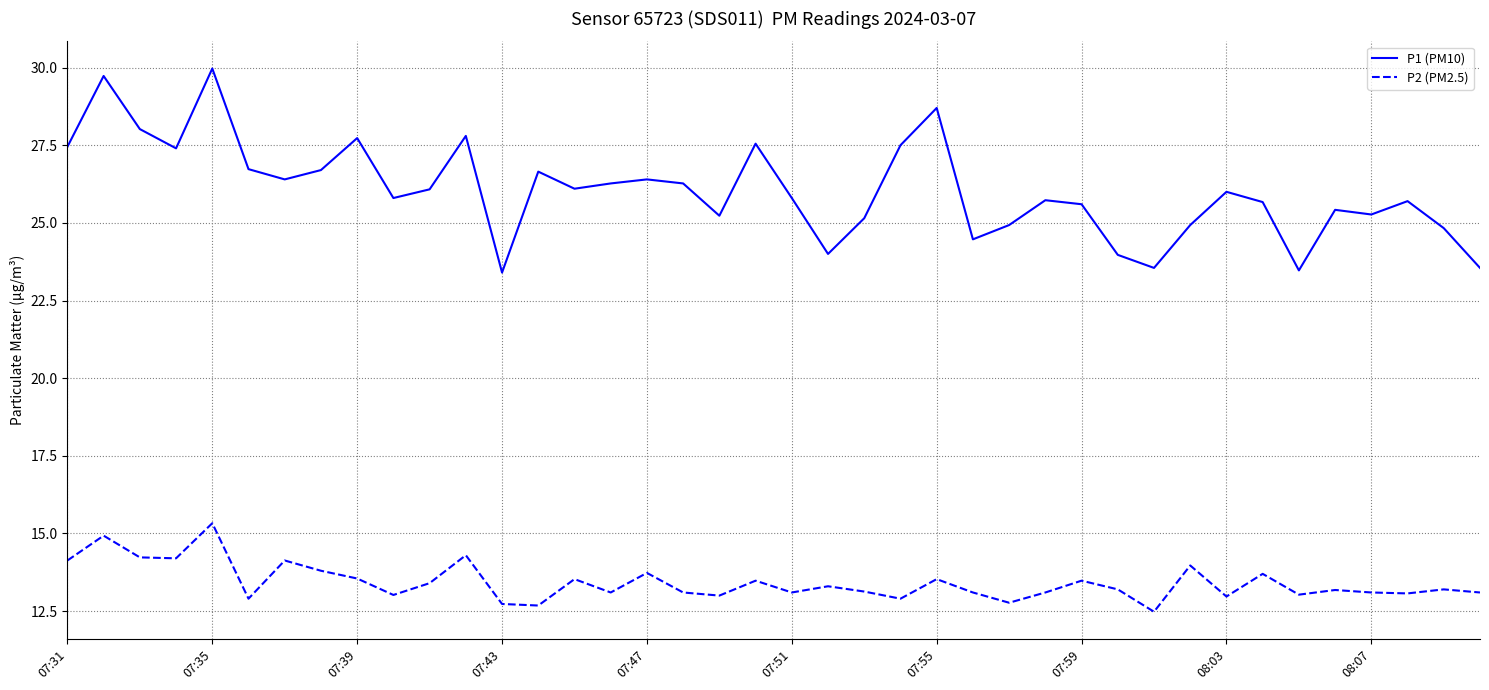

What are all the series names shown in the legend?

P1 (PM10), P2 (PM2.5)